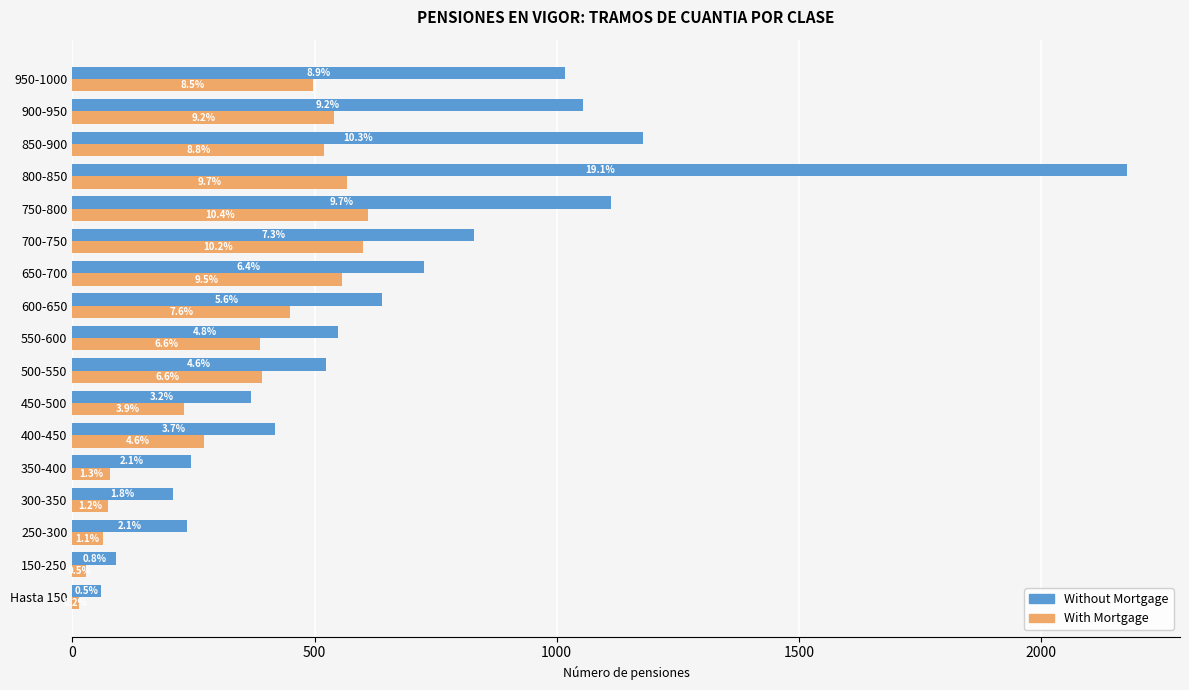

What are all the series names shown in the legend?

Without Mortgage, With Mortgage